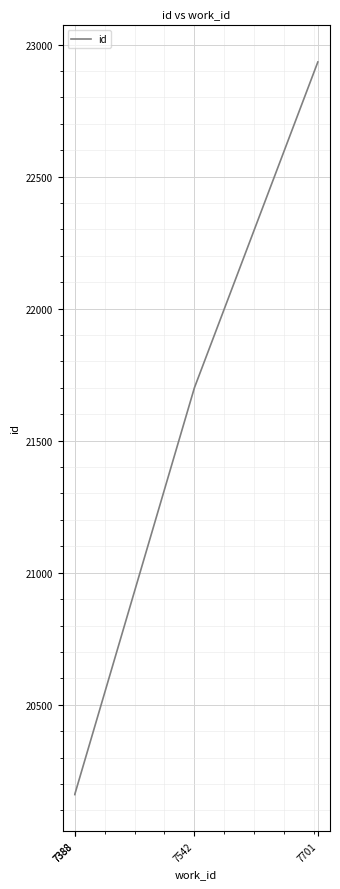

Reading right to left, list all the values displayed in this chart.

22934	21700	20161	20160